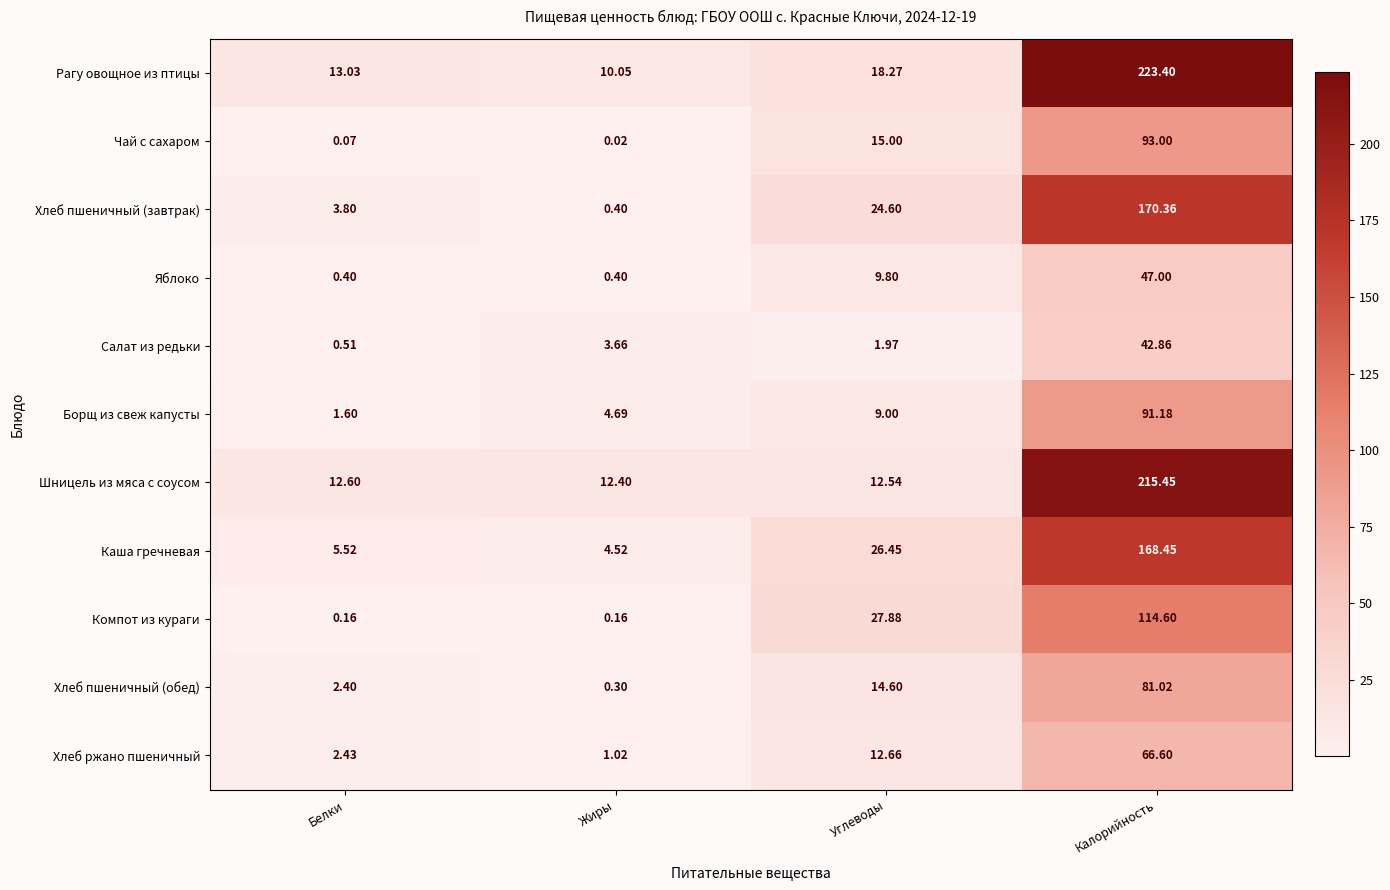

Which category has the lowest value across all series?

Жиры